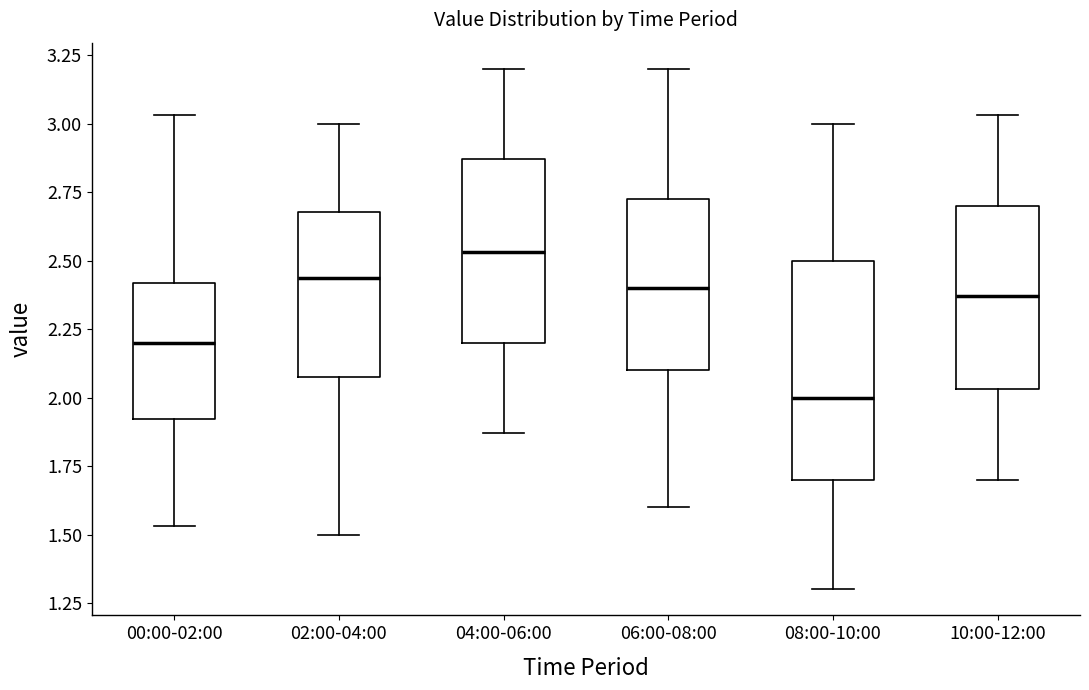

Where is the lower edge of the box for 06:00-08:00 on the y-axis? The values are not printed on the chart, so give them approximately, as read against the axis.

2.10